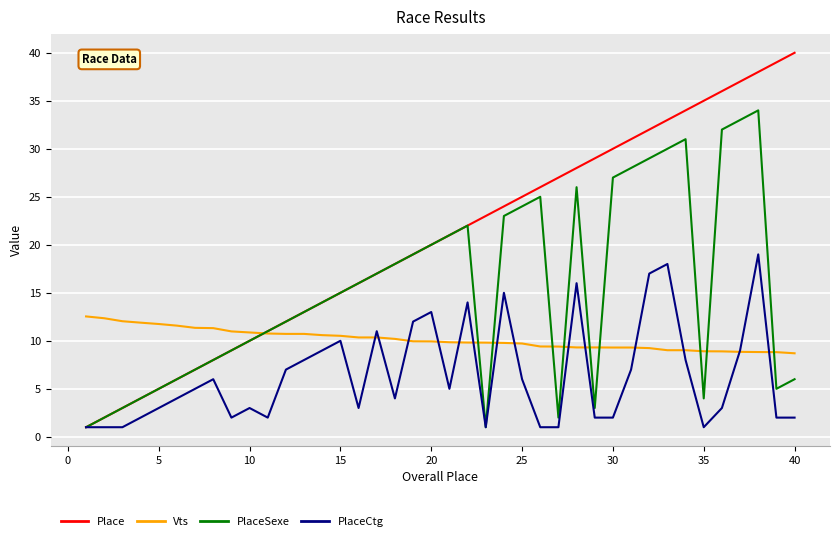

Count the number of data series in this chart.

4